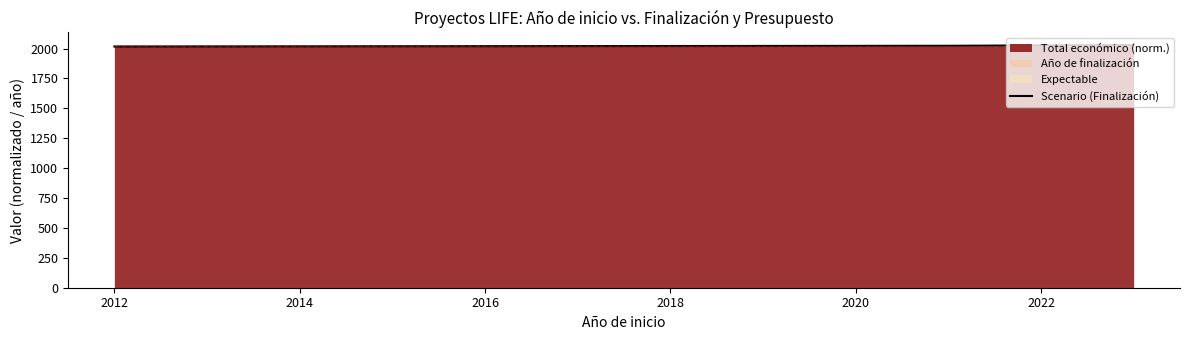

What is the change in value from 2016 to 2018?

+3